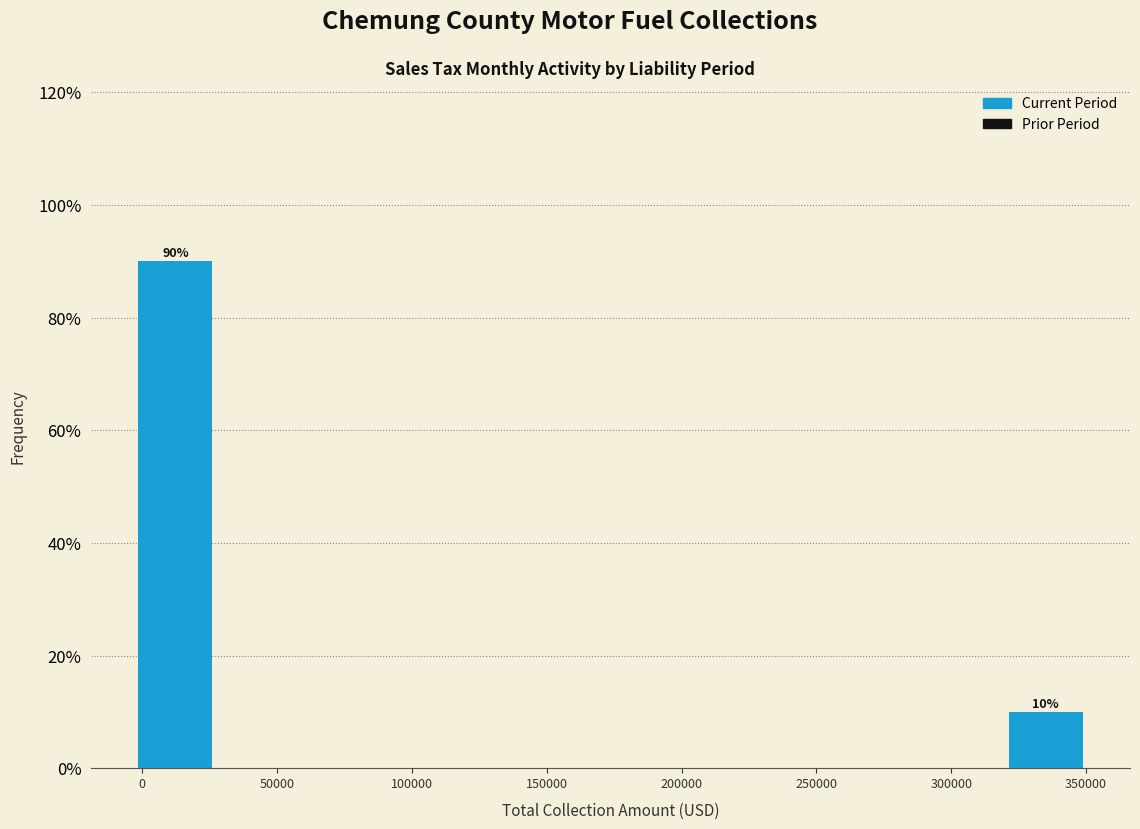

Over which range of the x-axis is the bar tallest?

0 to 30000